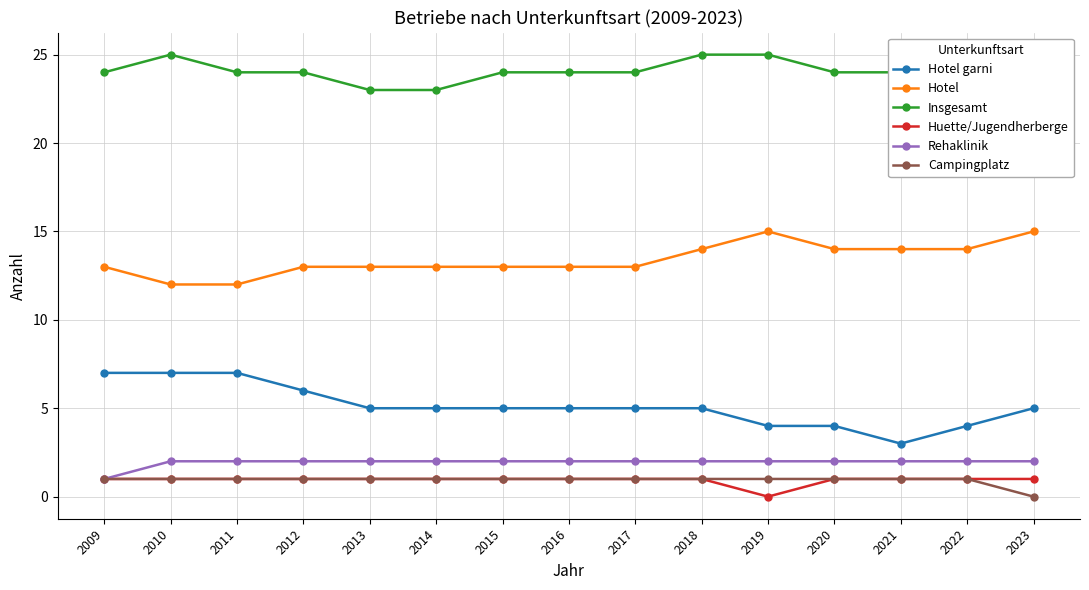

Is the value of Huette/Jugendherberge at 2013 greater than the value of Rehaklinik at 2016?

No